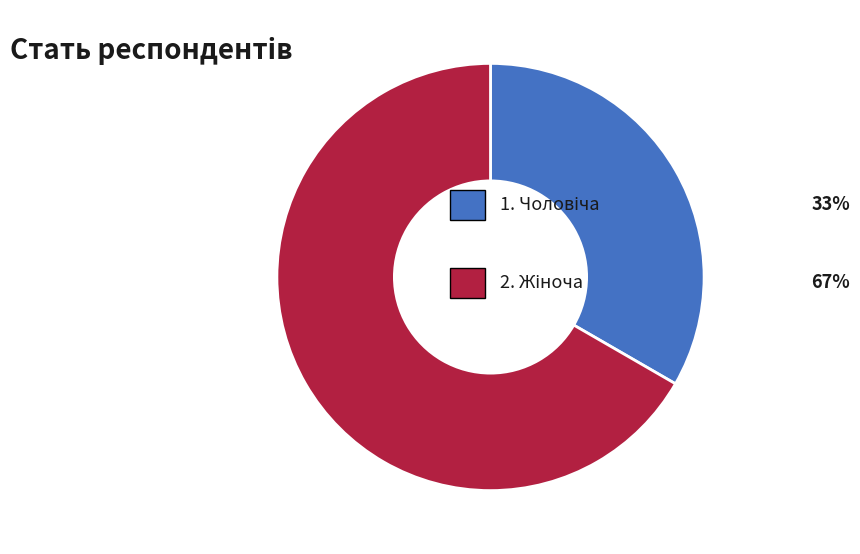

Is there a majority slice in this chart?

Yes